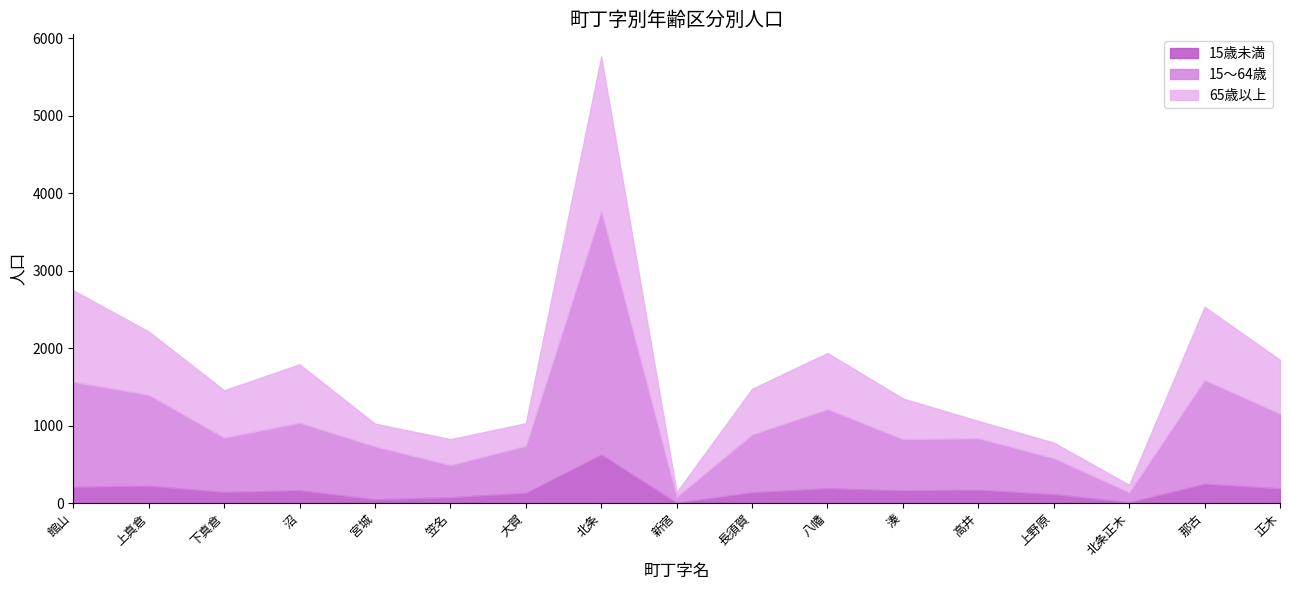

What is the difference between the 65歳以上 values at 宮城 and 八幡?

432